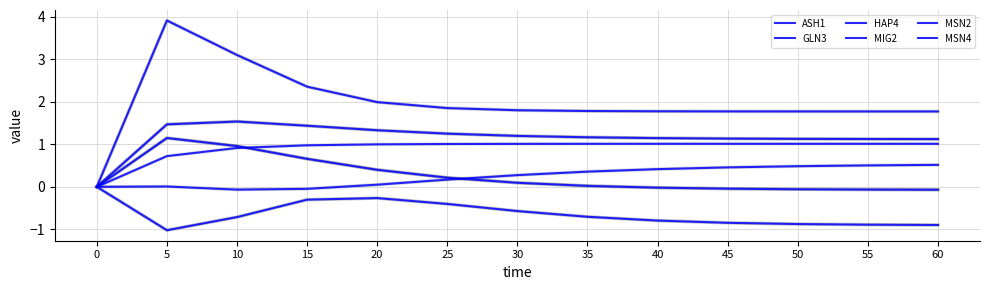

Which series changed the most between 10 and 35?

MIG2